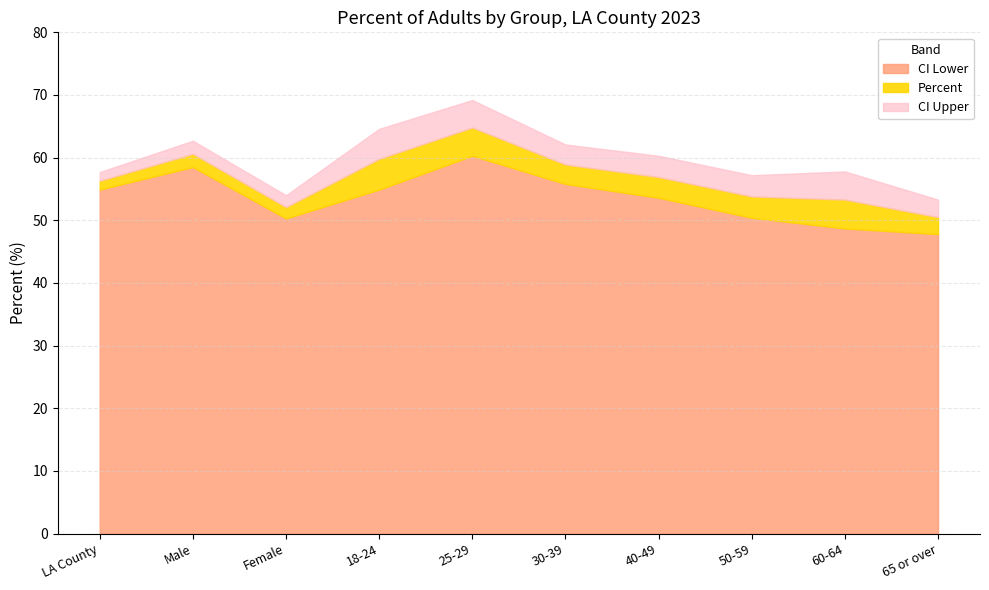

What is the total value across all series at 25-29?

69.2